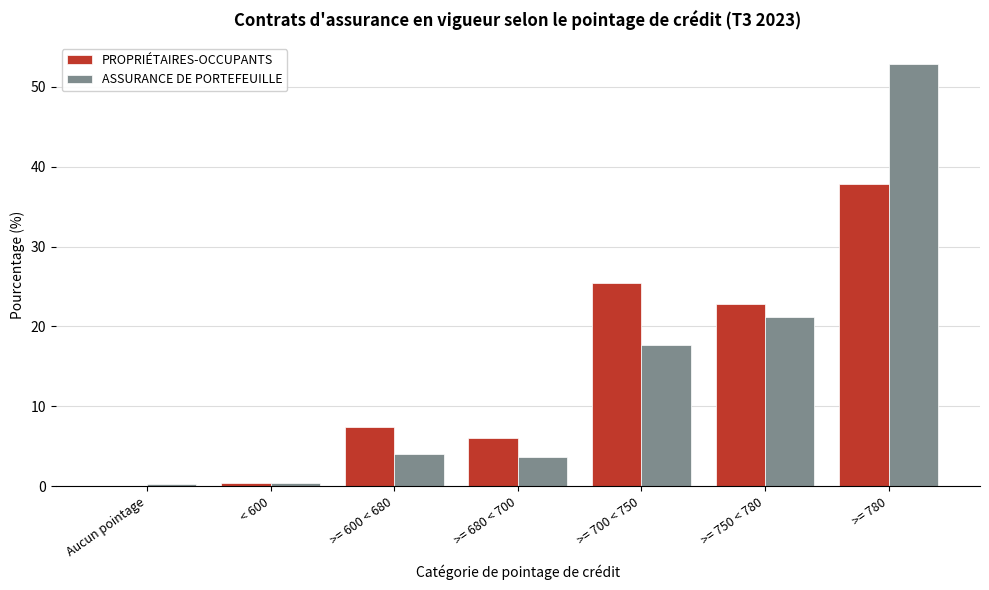

Reading left to right, extract all data points from this chart.

PROPRIÉTAIRES-OCCUPANTS: Aucun pointage=0.1	< 600=0.4	>= 600 < 680=7.5	>= 680 < 700=6.0	>= 700 < 750=25.5	>= 750 < 780=22.8	>= 780=37.8
ASSURANCE DE PORTEFEUILLE: Aucun pointage=0.3	< 600=0.3	>= 600 < 680=4.0	>= 680 < 700=3.7	>= 700 < 750=17.7	>= 750 < 780=21.1	>= 780=52.9